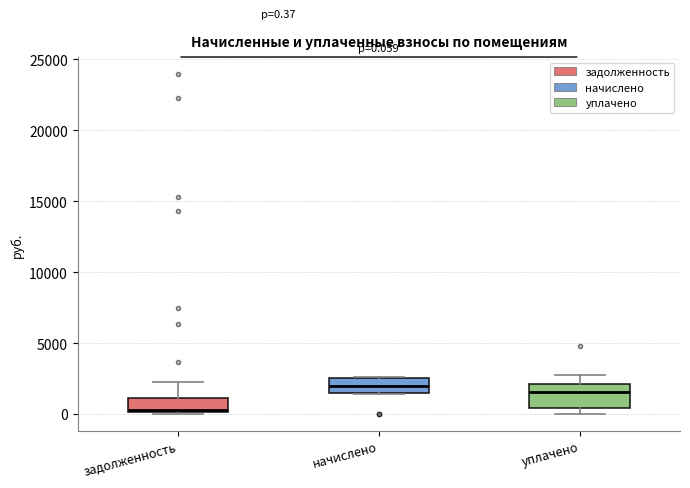

Which box is the tallest, from its lower edge to its upper edge?

уплачено